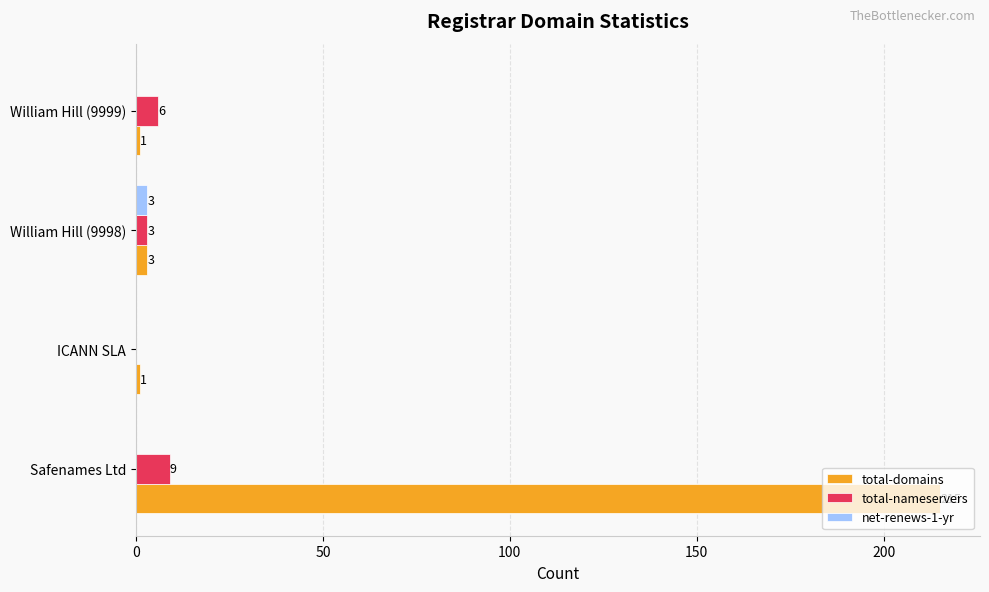

The value of total-nameservers at William Hill (9998) is 3. True or false?

True